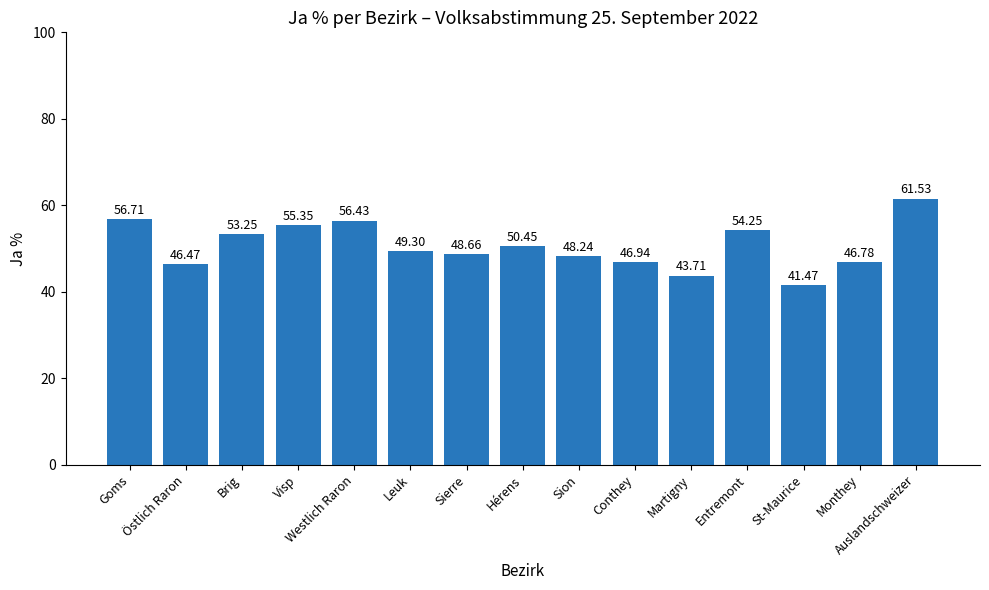

What is the greatest value displayed?

61.5